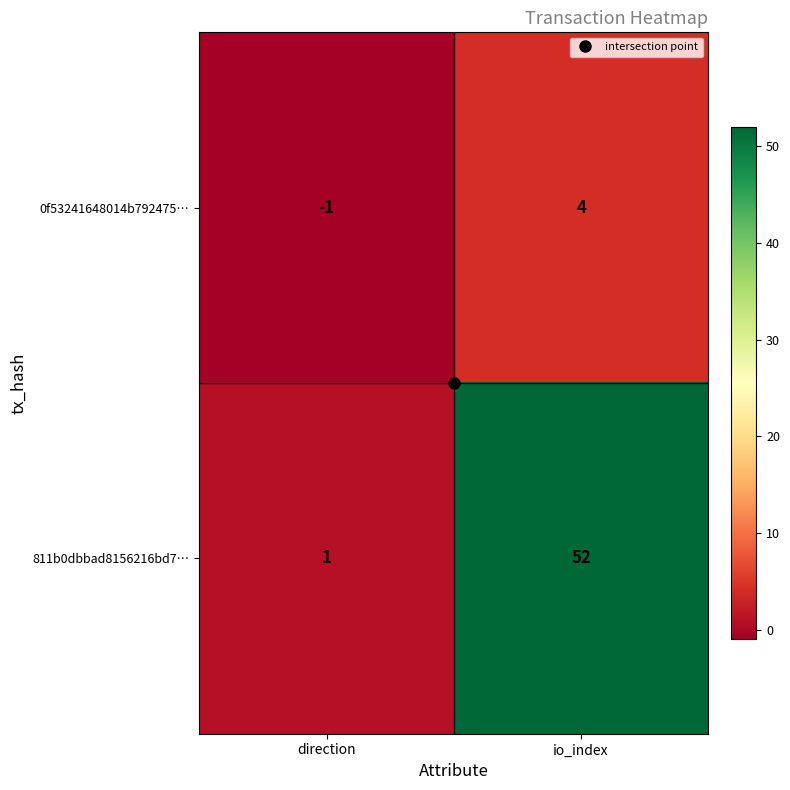

Which series changed the most between direction and io_index?

811b0dbbad8156216bd7…